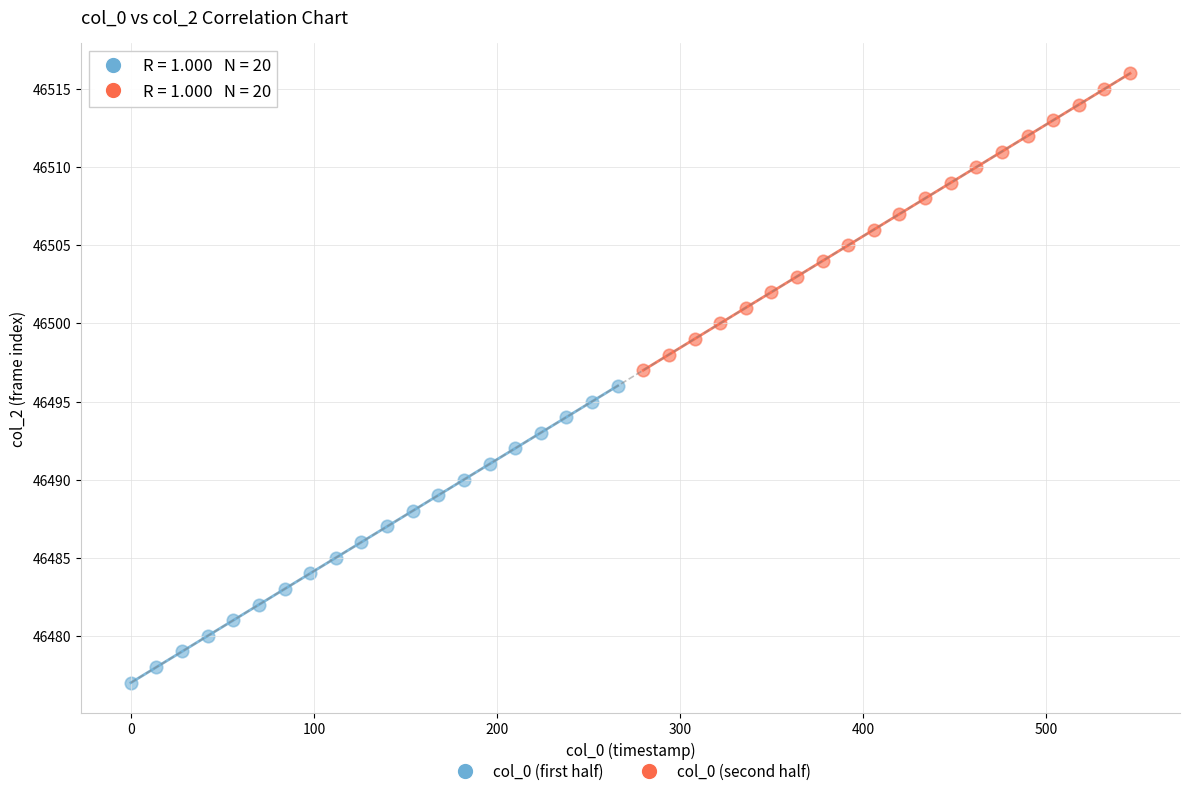

What are all the series names shown in the legend?

col_0 (first half), col_0 (second half)